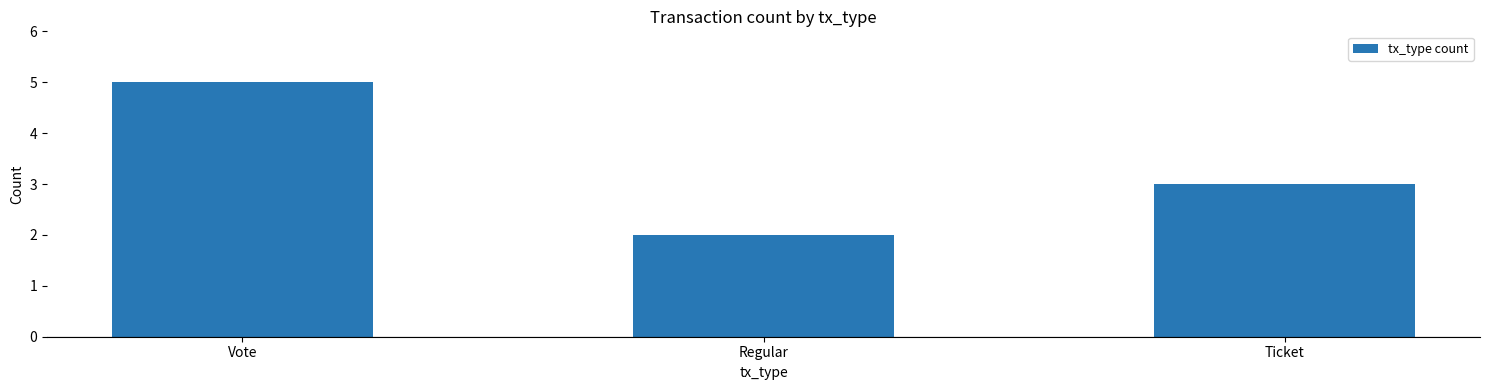

Which category has the highest value across all series?

Vote